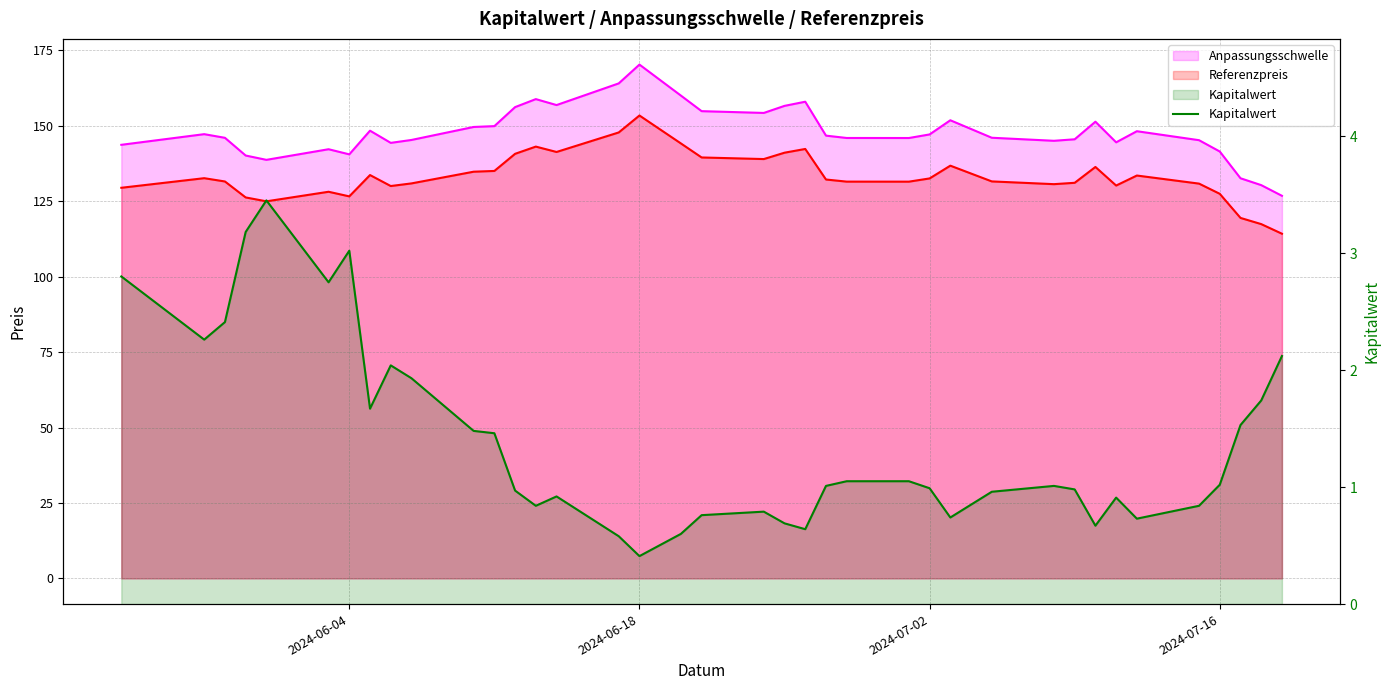

How many points are higher than both their immediate neighbors (excluding endpoints)?

7